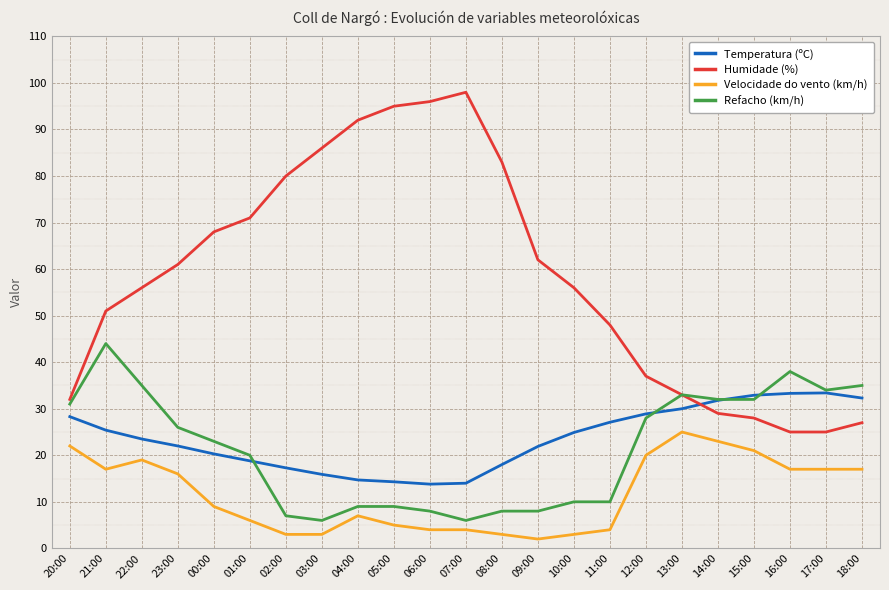

What is the smallest value displayed?

2.0